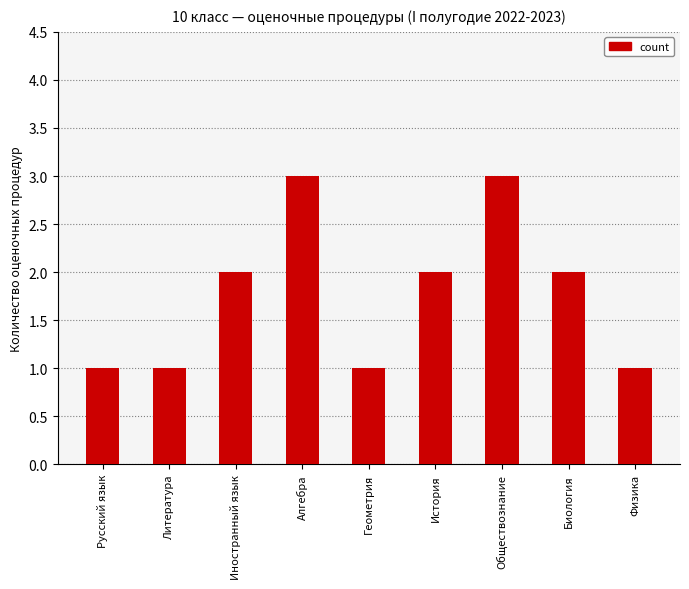

What is the sum of the values at История and Геометрия?

3